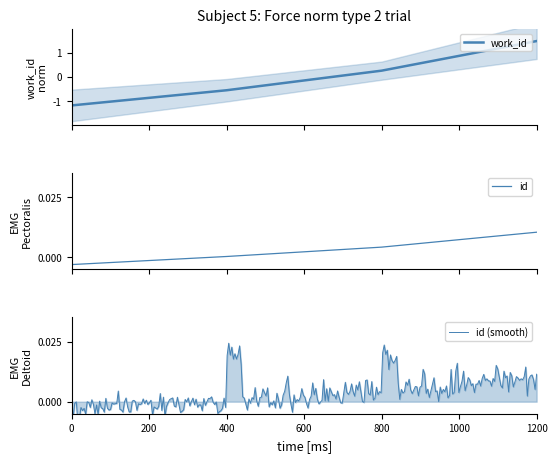

True or false: work_id and id cross at least once.

True